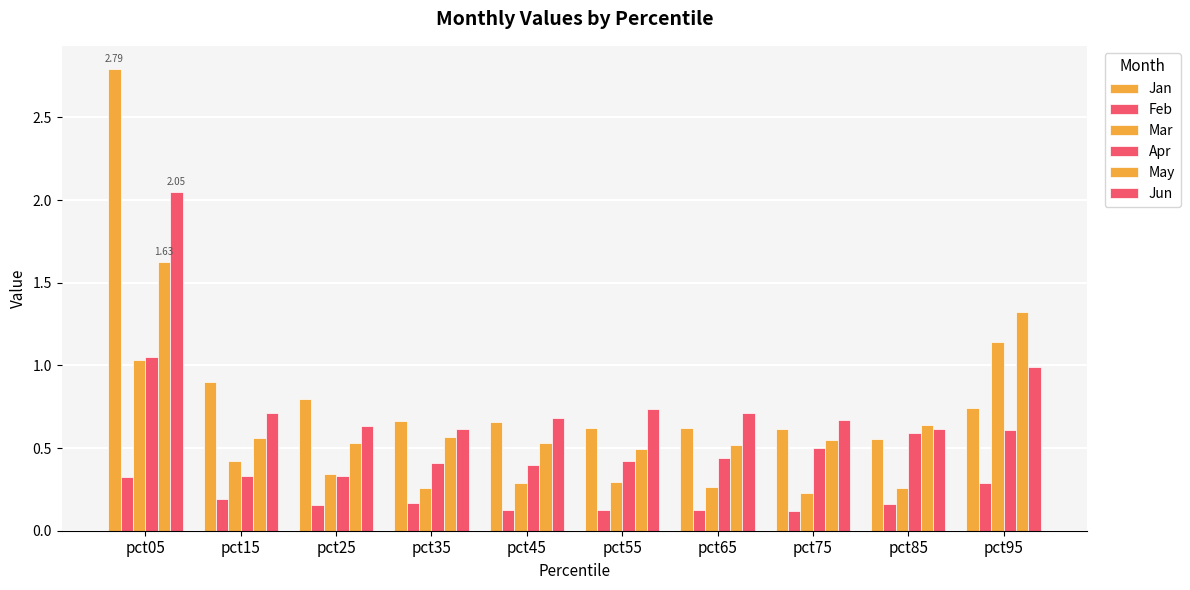

True or false: Feb has a value of 0.2 at pct25.

True